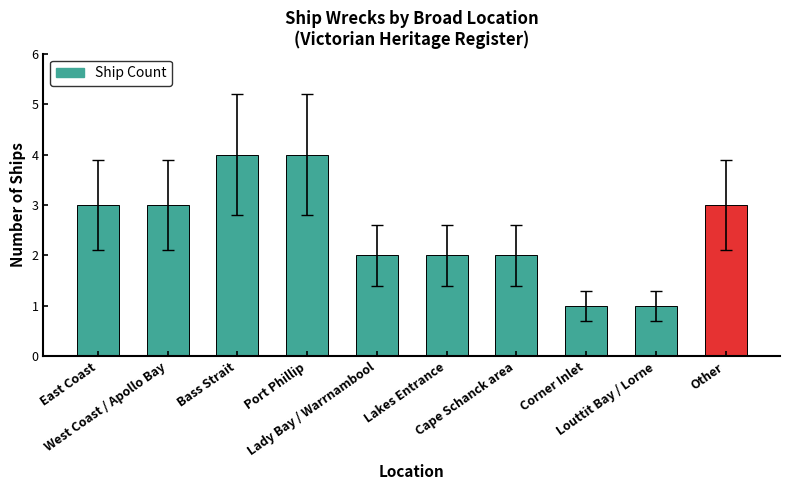

Which has a higher value, Lady Bay / Warrnambool or Louttit Bay / Lorne?

Lady Bay / Warrnambool